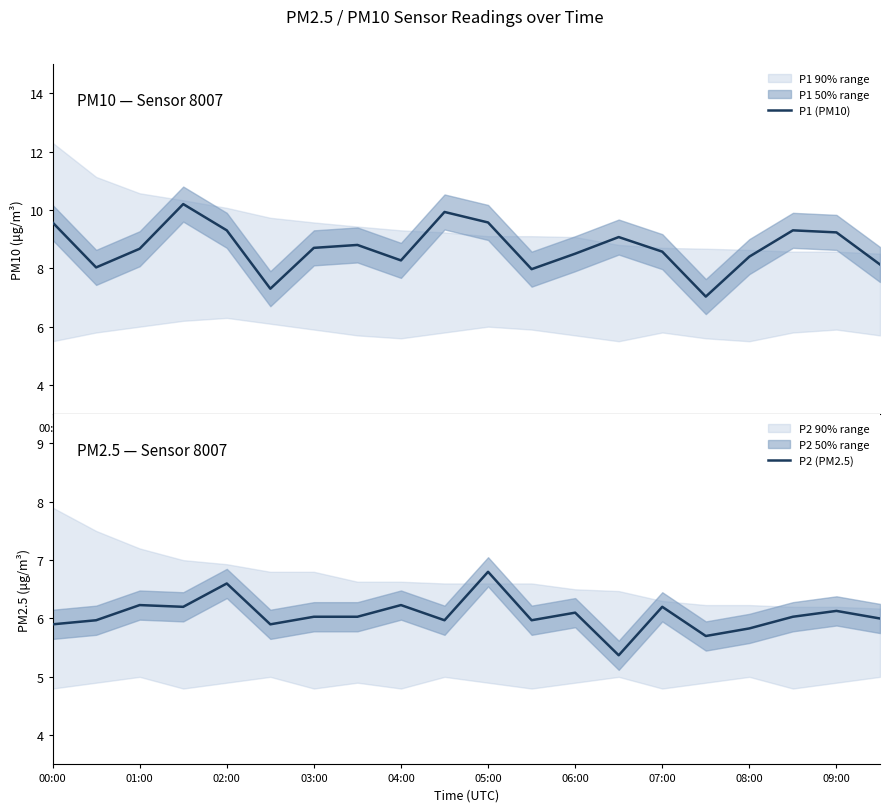

What is the maximum value for P1 (PM10)?

10.2